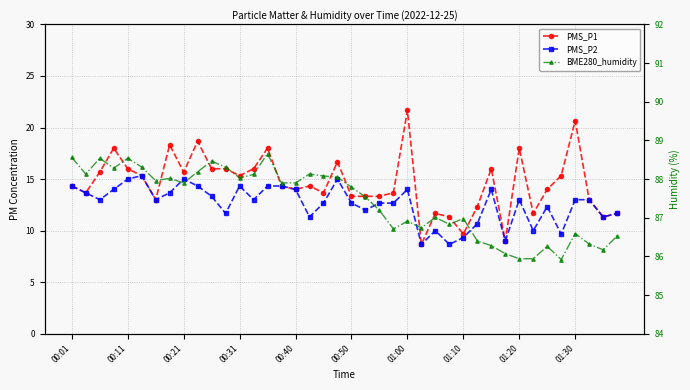

In PMS_P2, how many points are lower than both neighbors (excluding endpoints)?

12